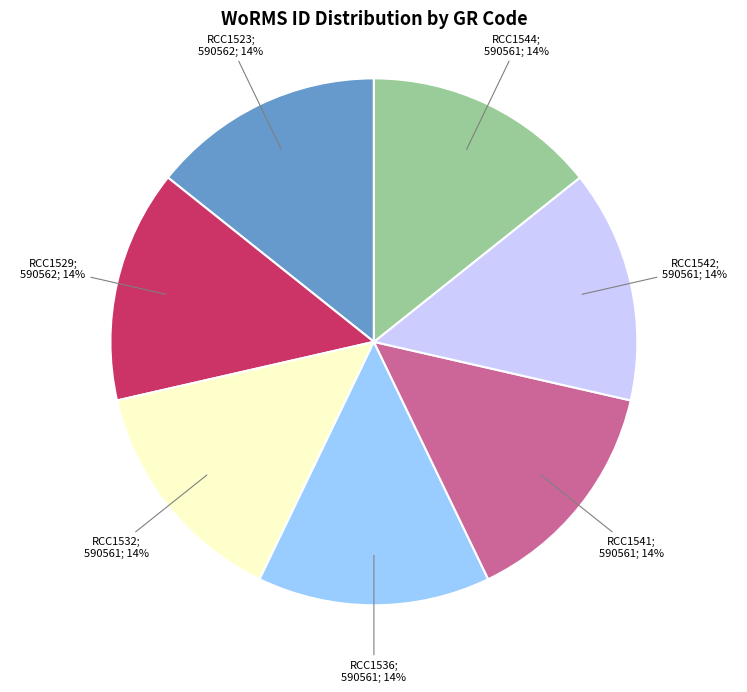

Does any single category account for the majority?

No